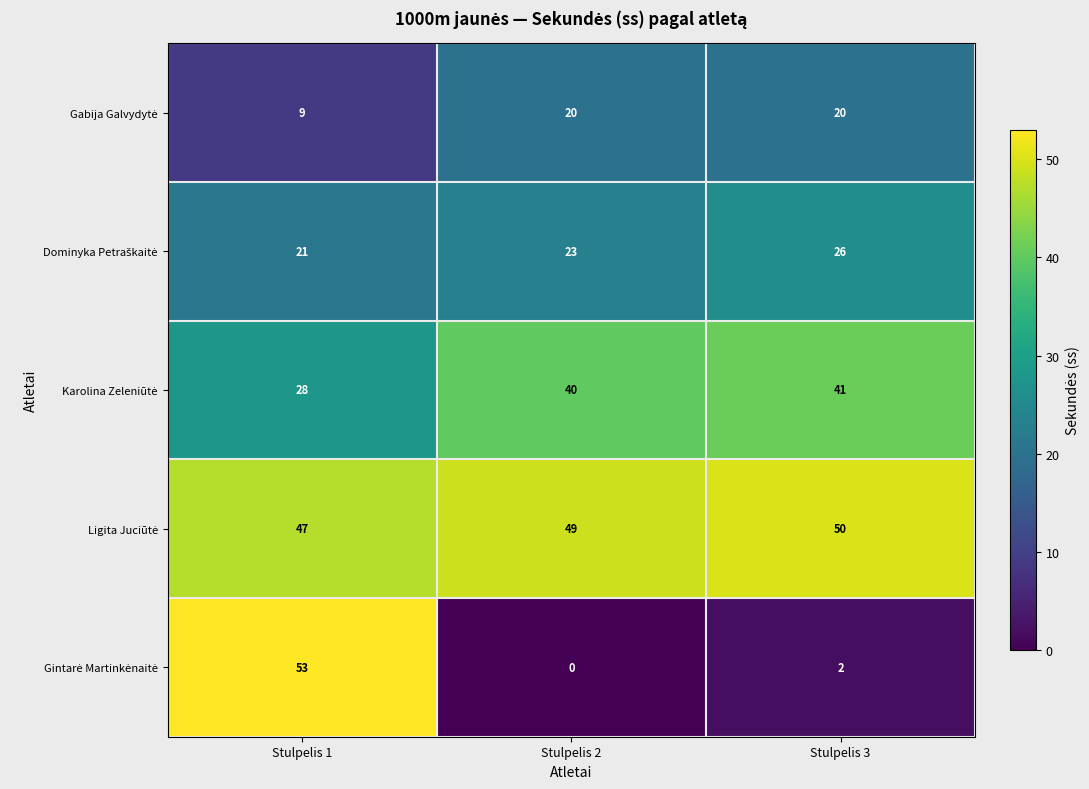

At which category is the sum across all series the highest?

Stulpelis 1